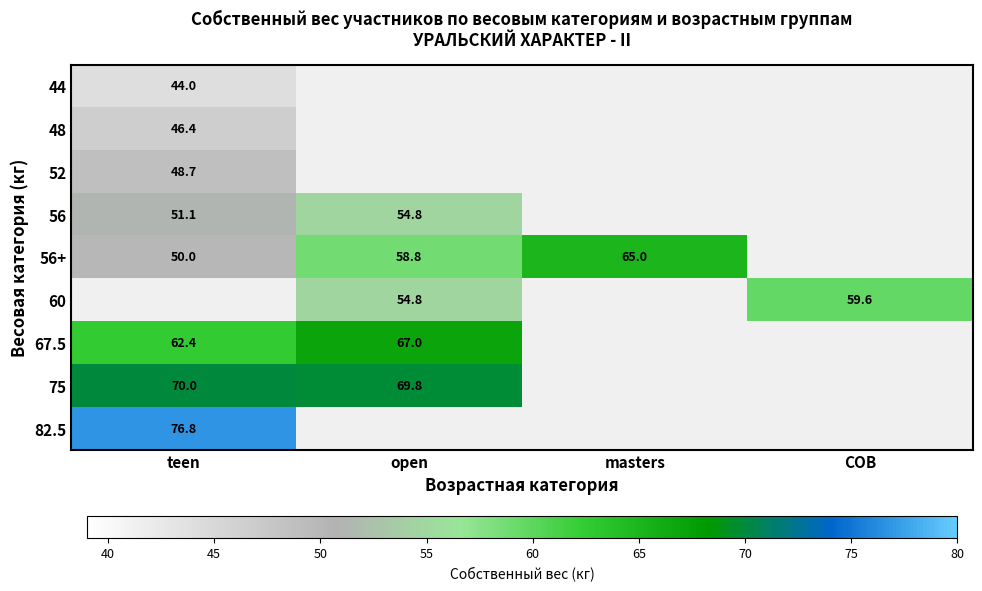

The 75 series shows 69.8 at open. True or false?

True